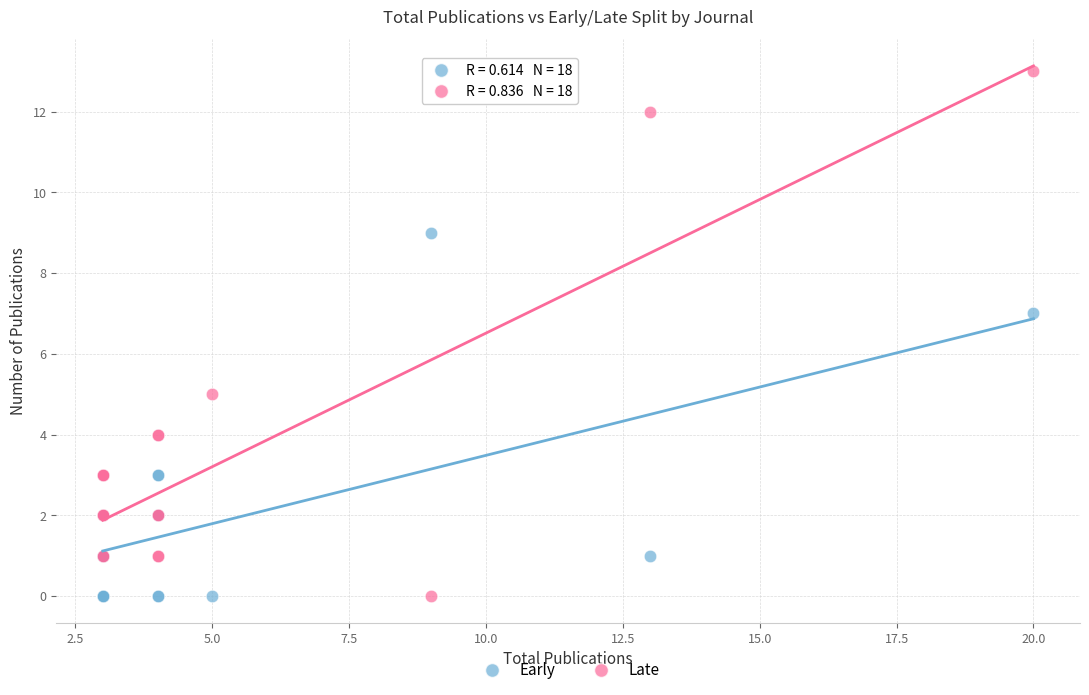

Which series has the largest Y range (max minus min)?

Late